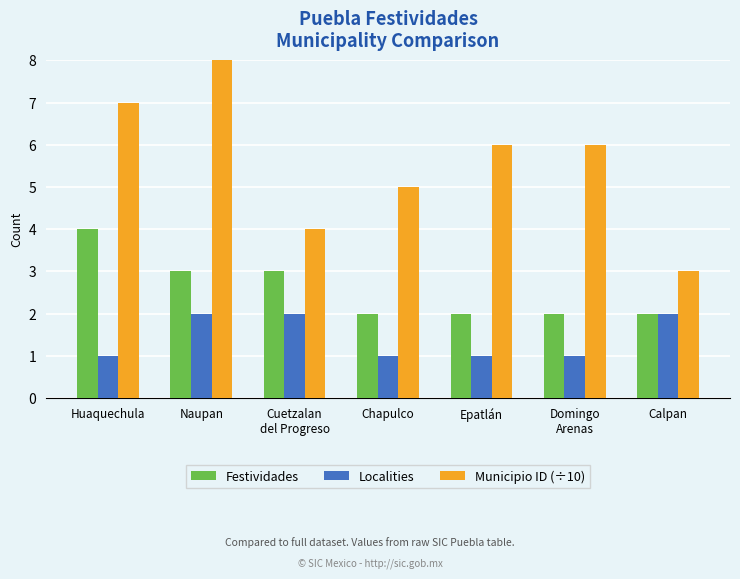

Count the Localities values in the range 1 to 2.

7